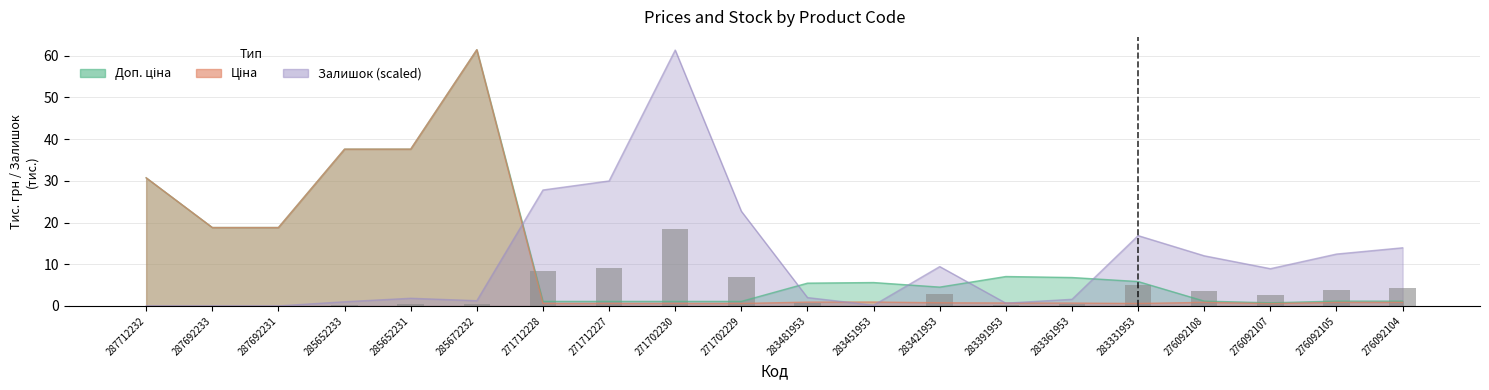

At which label does the data first exceed 2?

271712228